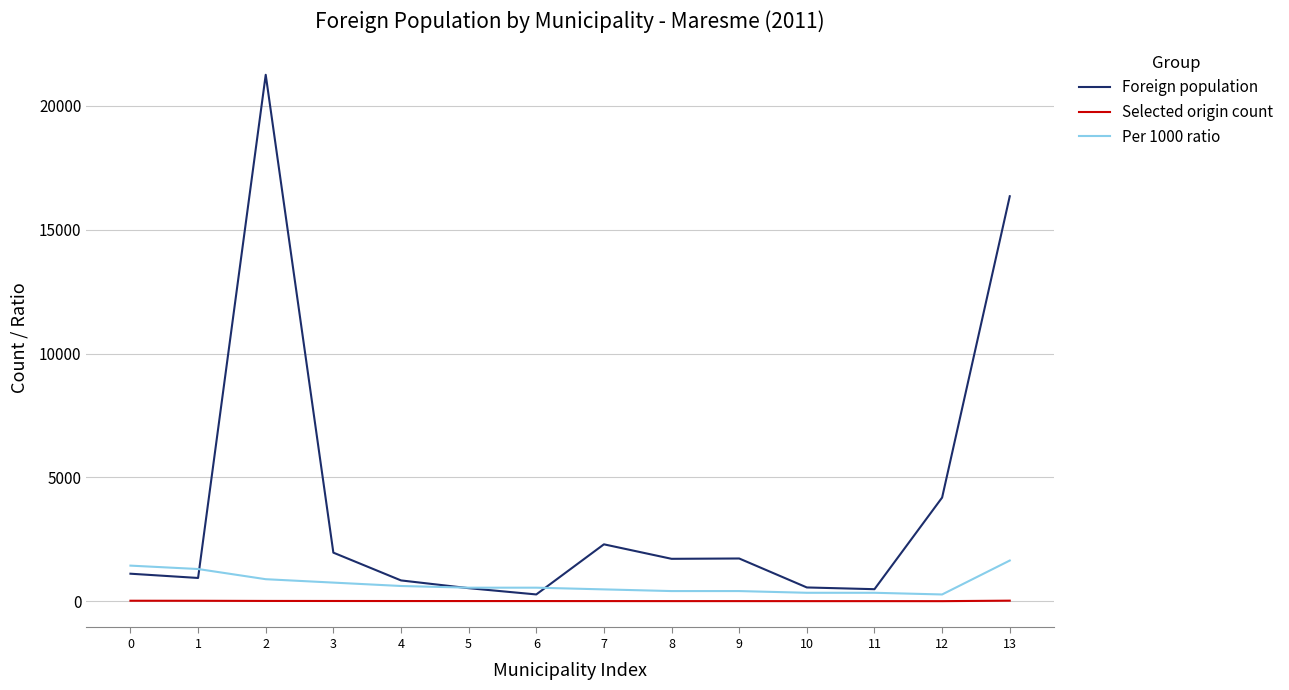

What is the maximum value shown in the chart?

21251